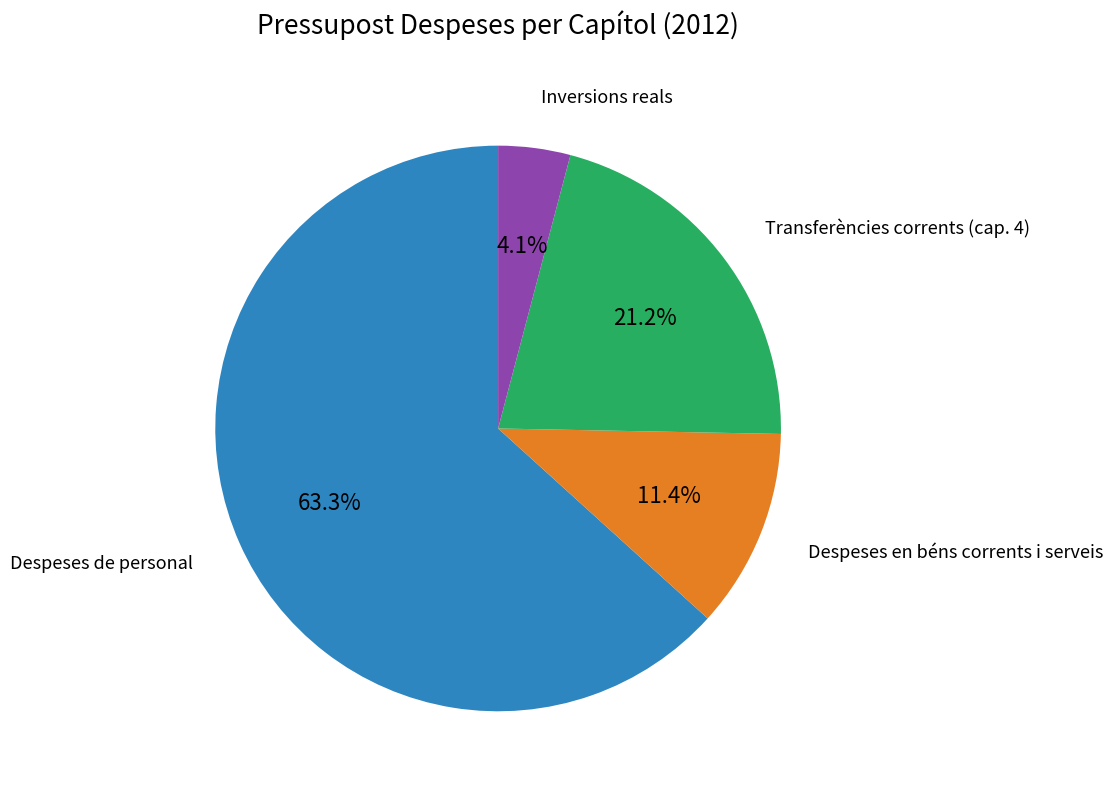

How many segments does this pie chart have?

4